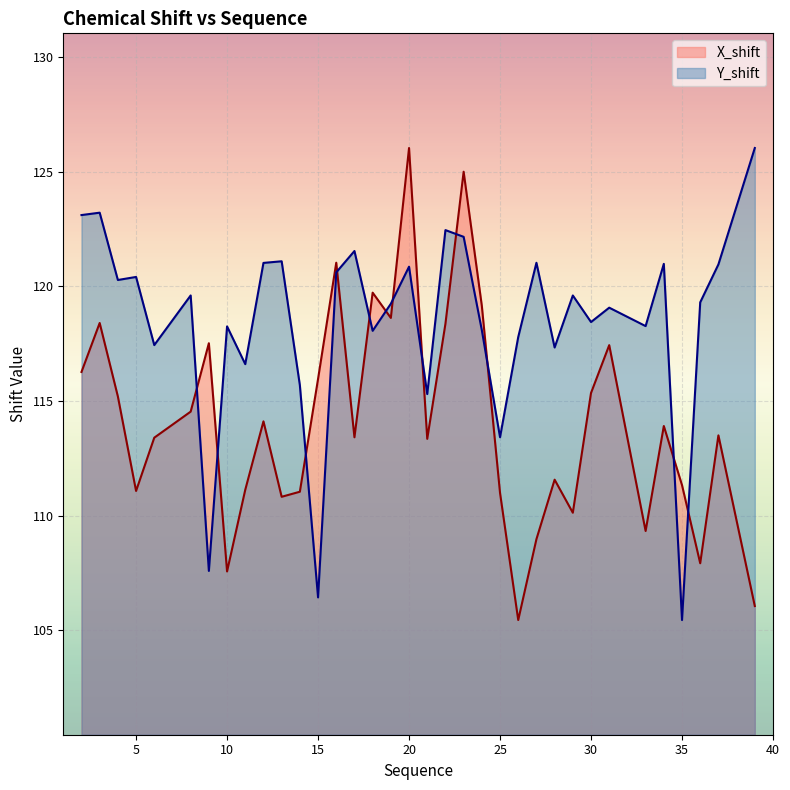

What is the spread (max minus min) of values at 17?

8.1